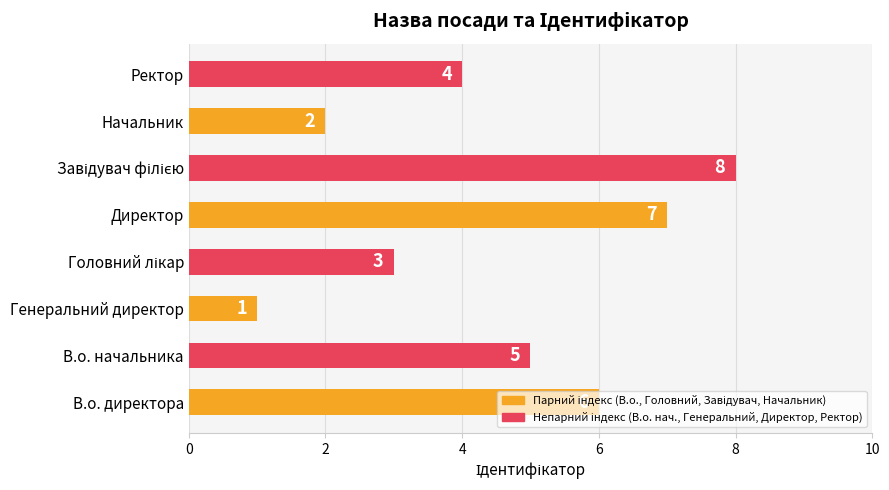

Which category has the lowest value across all series?

Генеральний директор